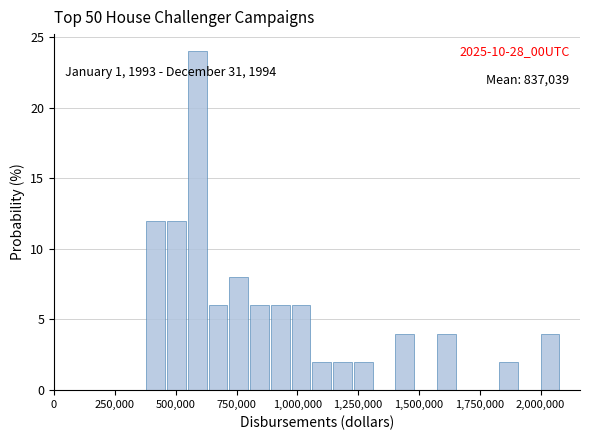

Around what value on the x-axis is the tallest bar? Give the approximate position of its centre, as read against the axis.

600000